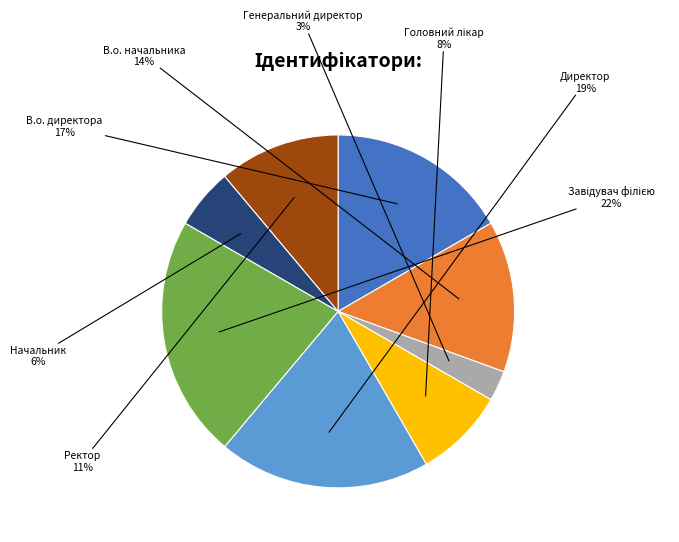

Is there a majority slice in this chart?

No